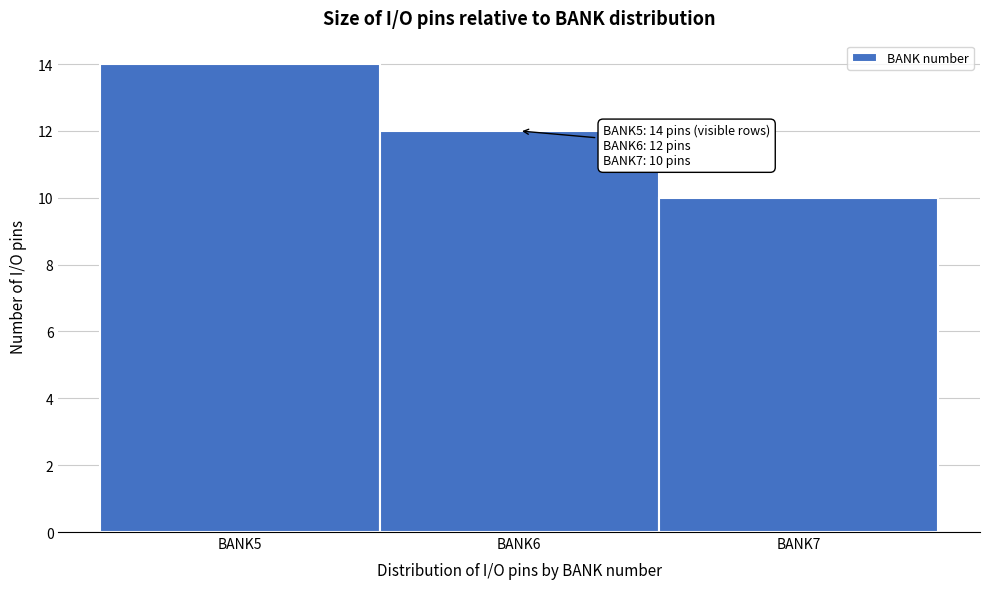

Which range on the x-axis has the tallest bar?

4.5 to 5.5